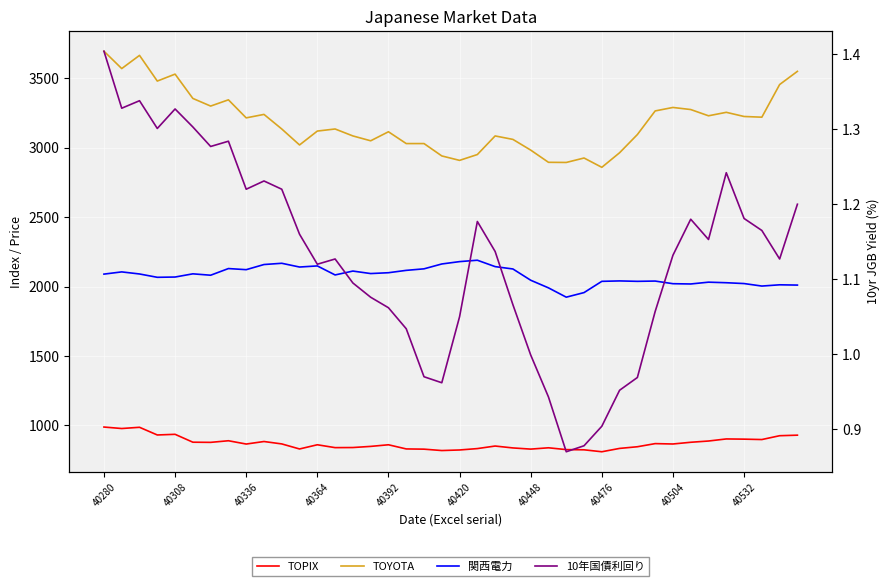

What value does the TOPIX series have at 38?

926.4